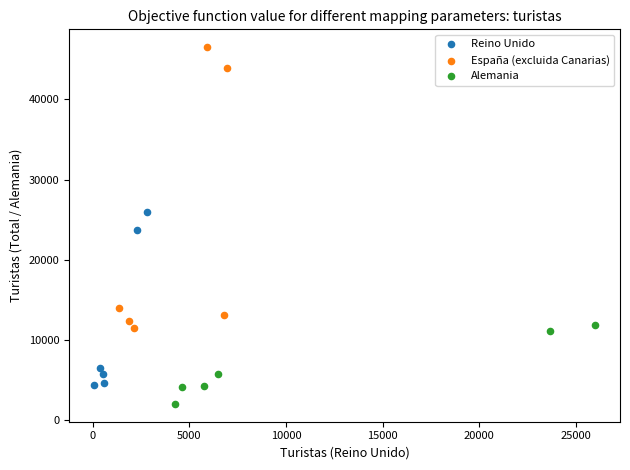

Which series has the largest Y range (max minus min)?

España (excluida Canarias)